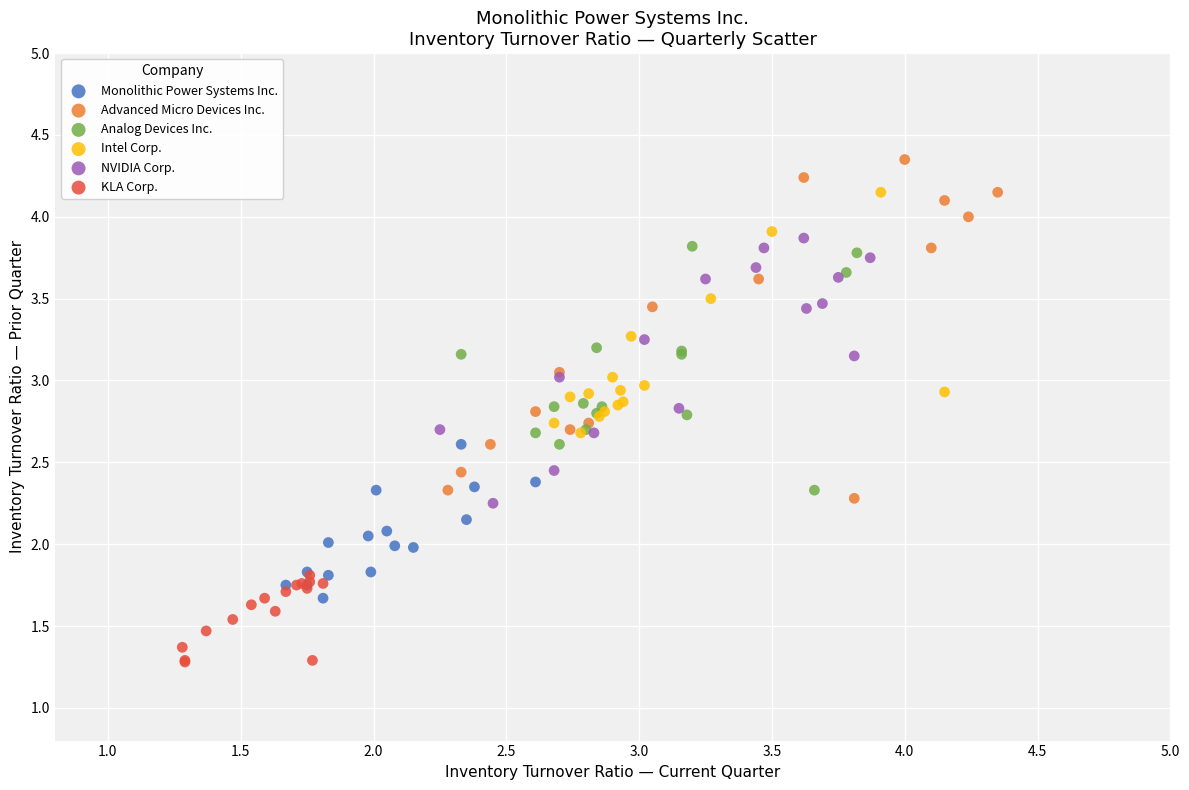

Which series contains the highest Y value?

Advanced Micro Devices Inc.